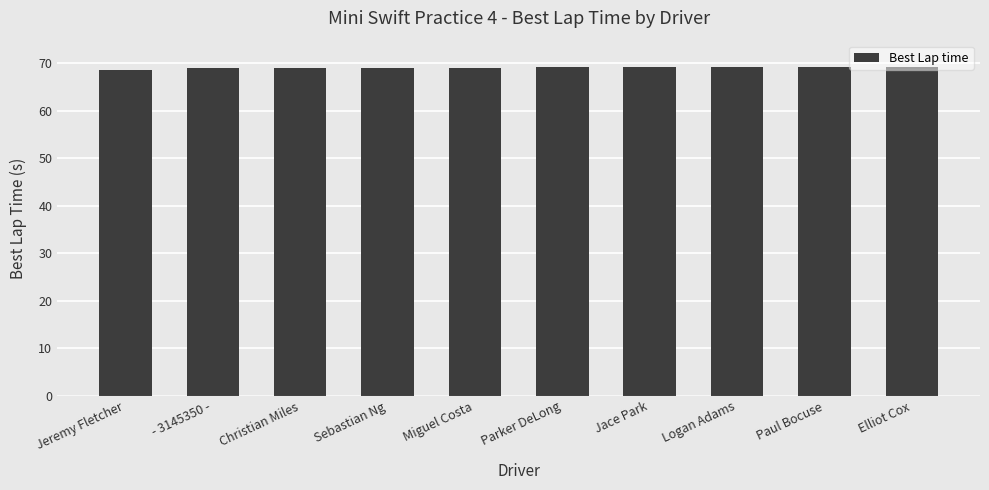

Is it true that the value at Christian Miles is 123.9?

False